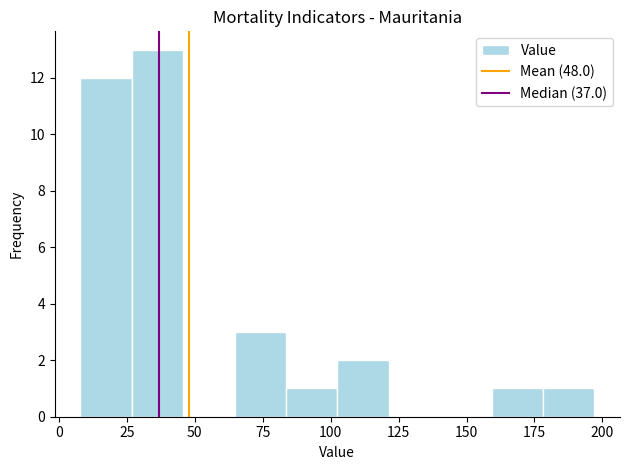

Read against the x-axis, roughly where is the centre of the tallest bar?

35